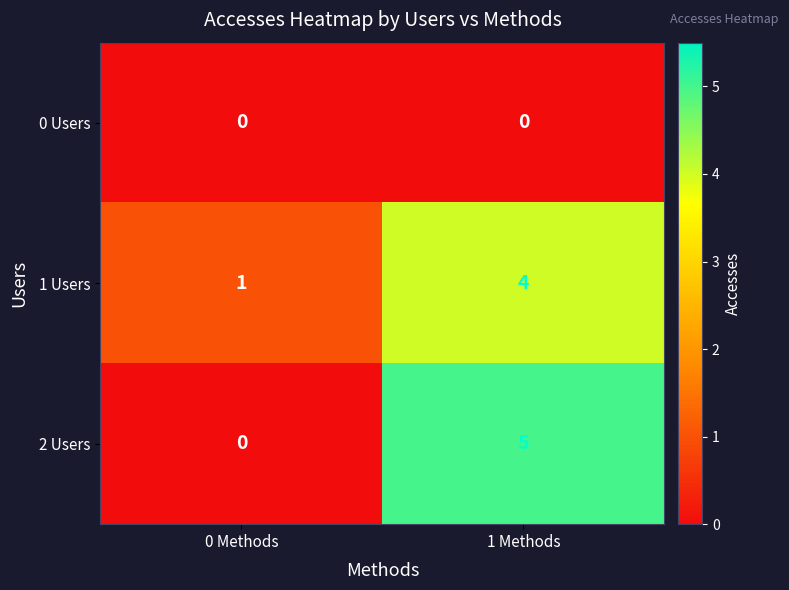

At which category is the sum across all series the highest?

1 Methods